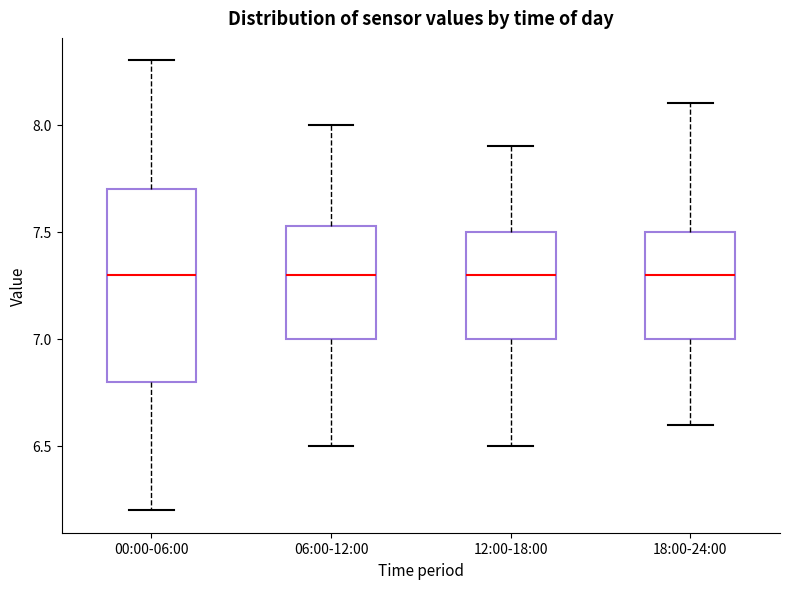

Where does the median line of the box for 06:00-12:00 sit on the y-axis? The values are not printed on the chart, so give them approximately, as read against the axis.

7.30